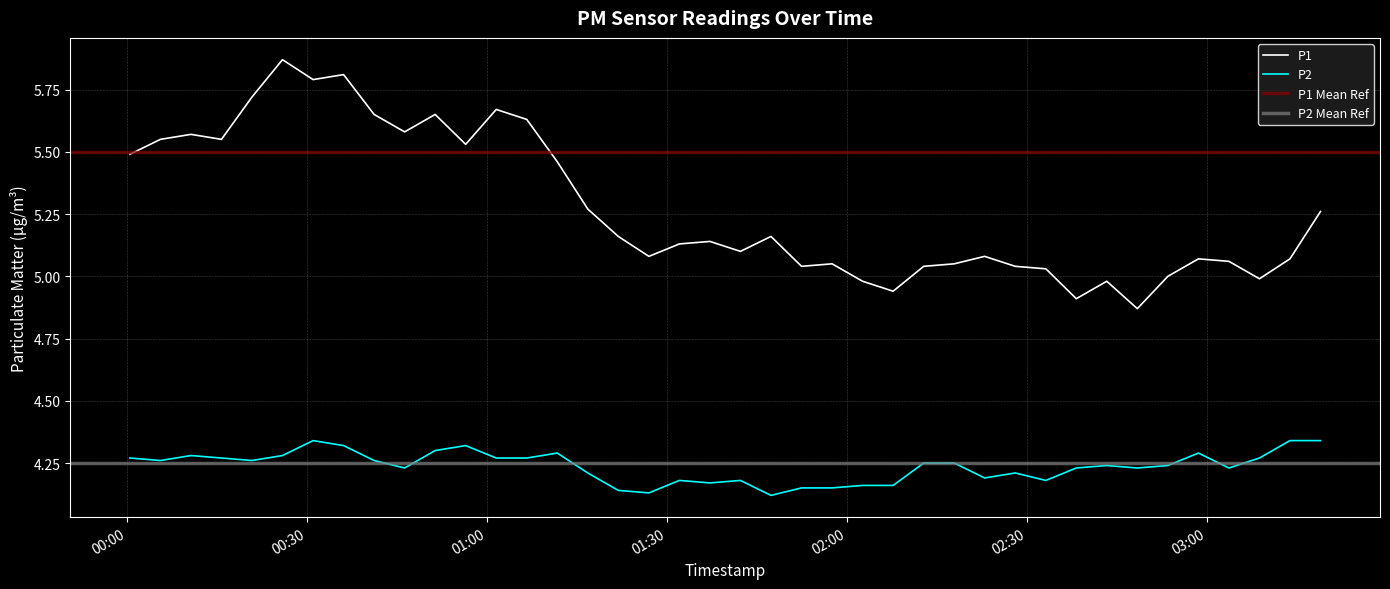

Which series has the largest total across all categories?

P1